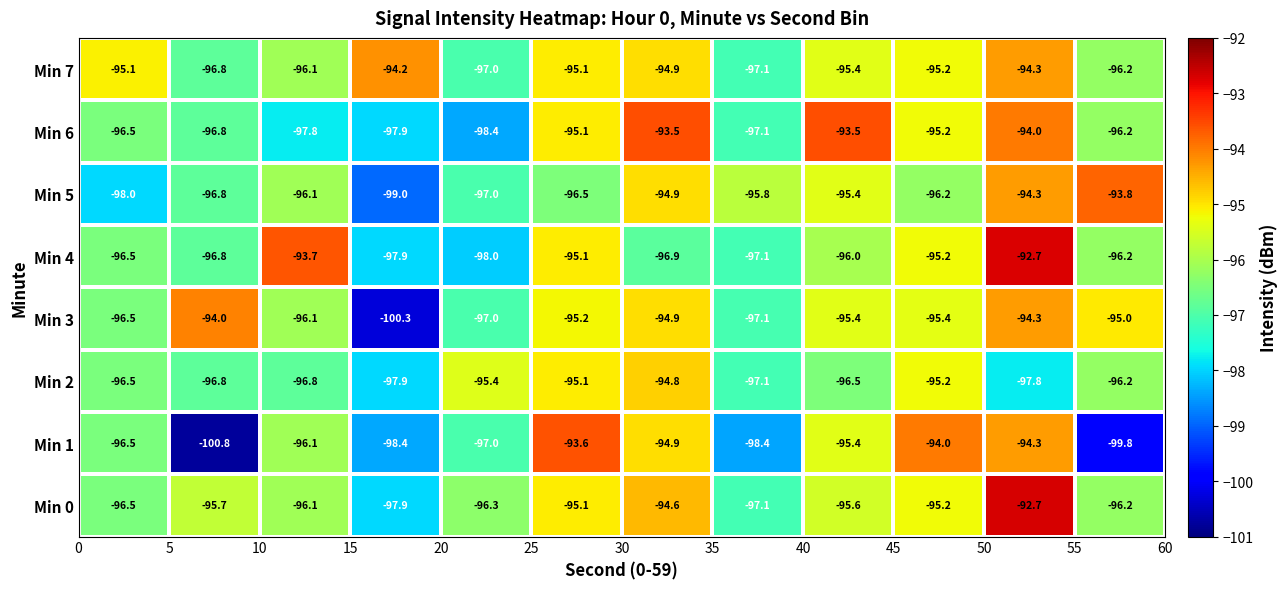

What is the lowest value of the Min 3 series?

-100.3